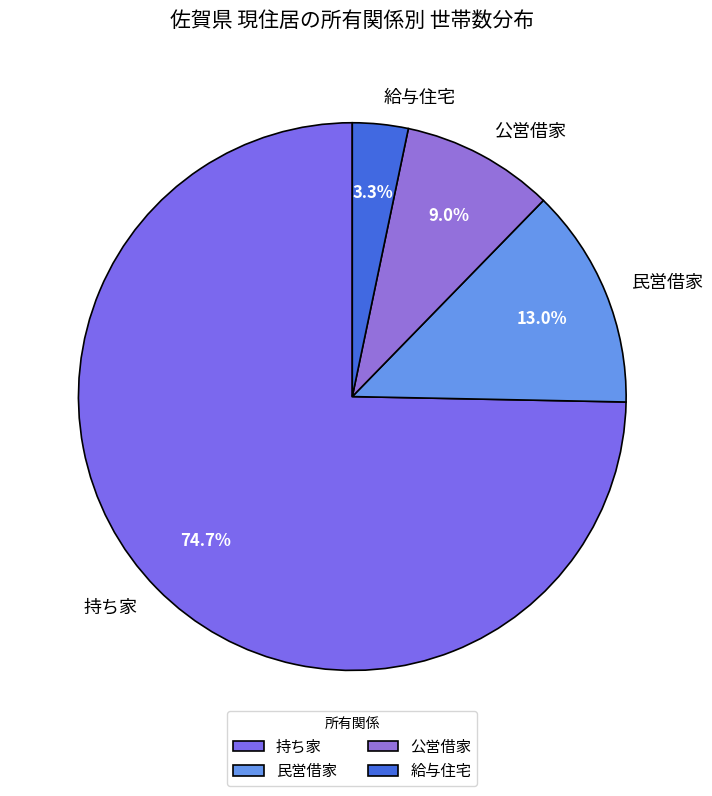

Which slice is the smallest?

給与住宅